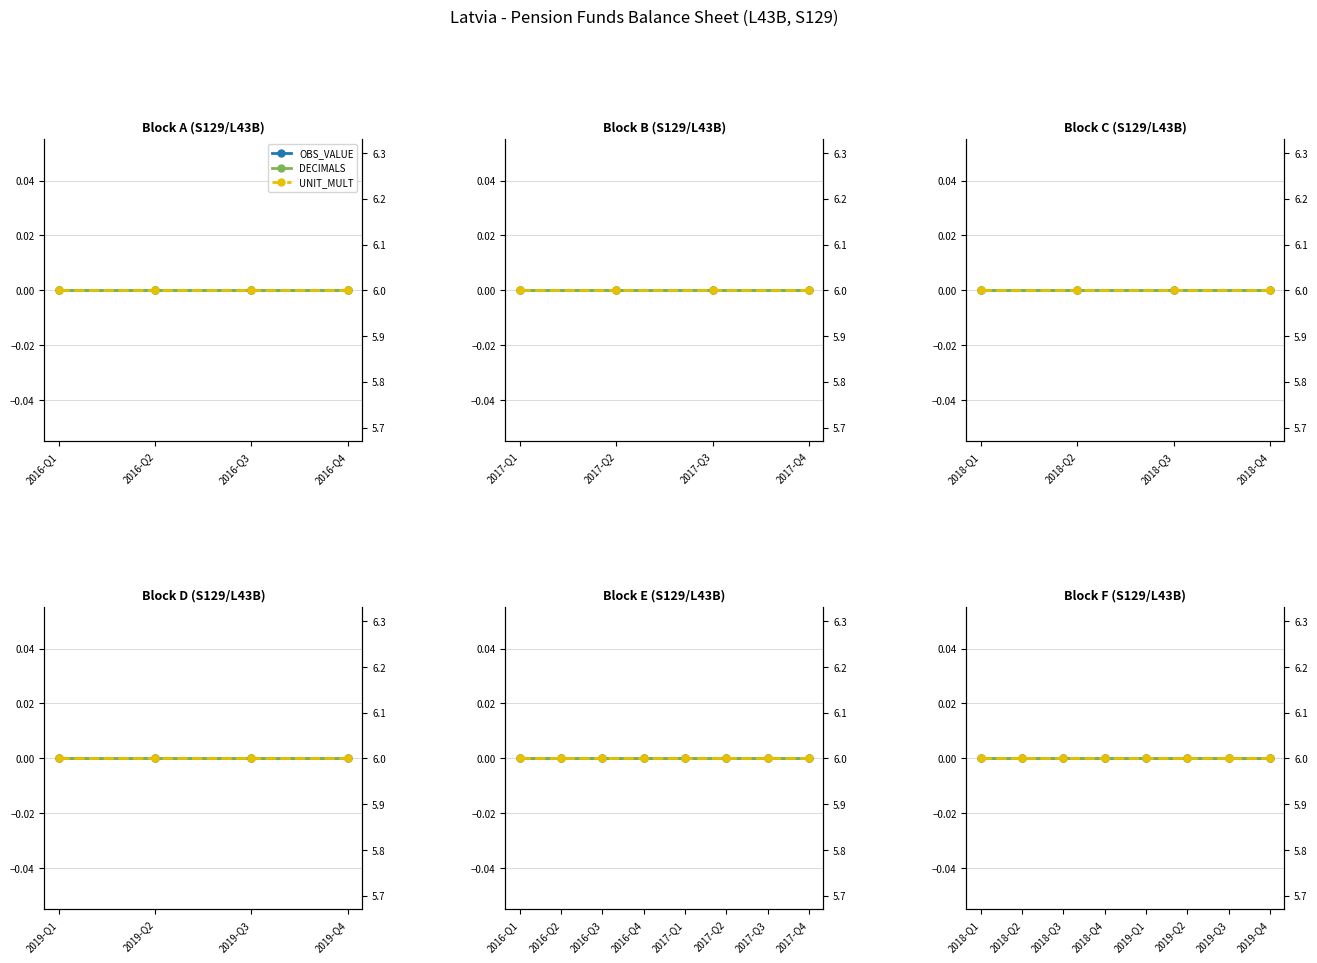

The OBS_VALUE series shows 0 at 2019-Q2. True or false?

True